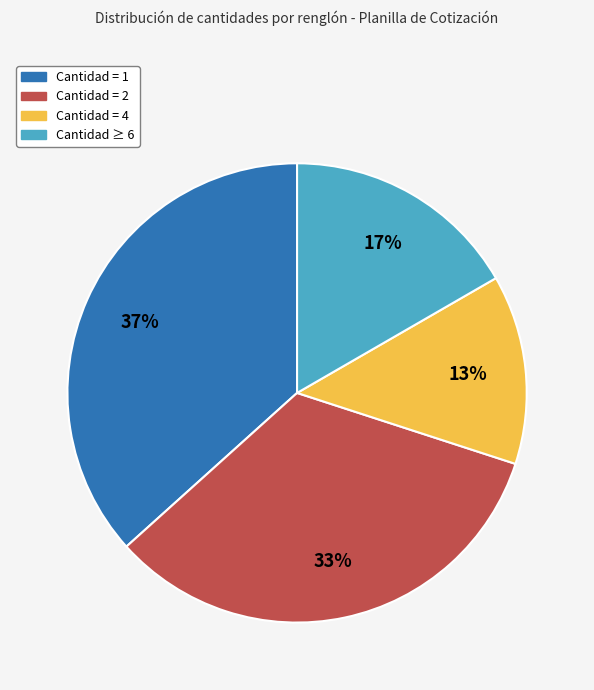

How many segments does this pie chart have?

4